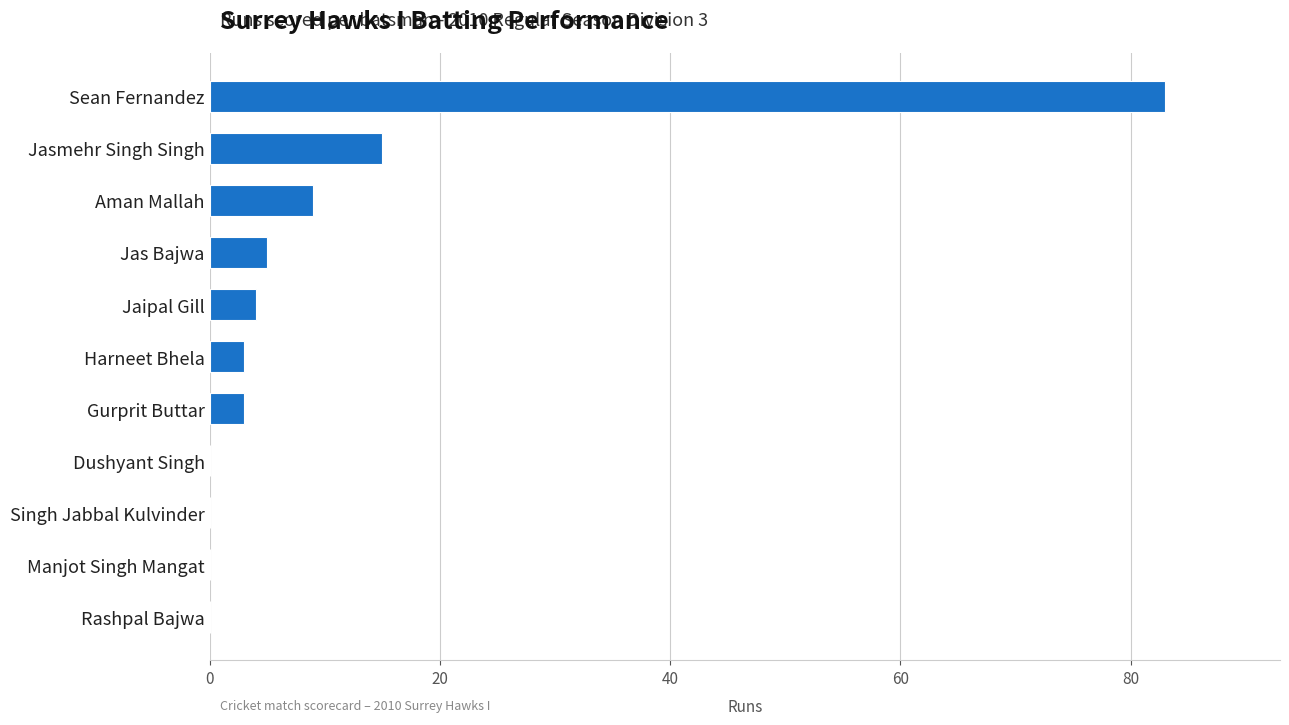

What is the change in value from Manjot Singh Mangat to Jaipal Gill?

+4